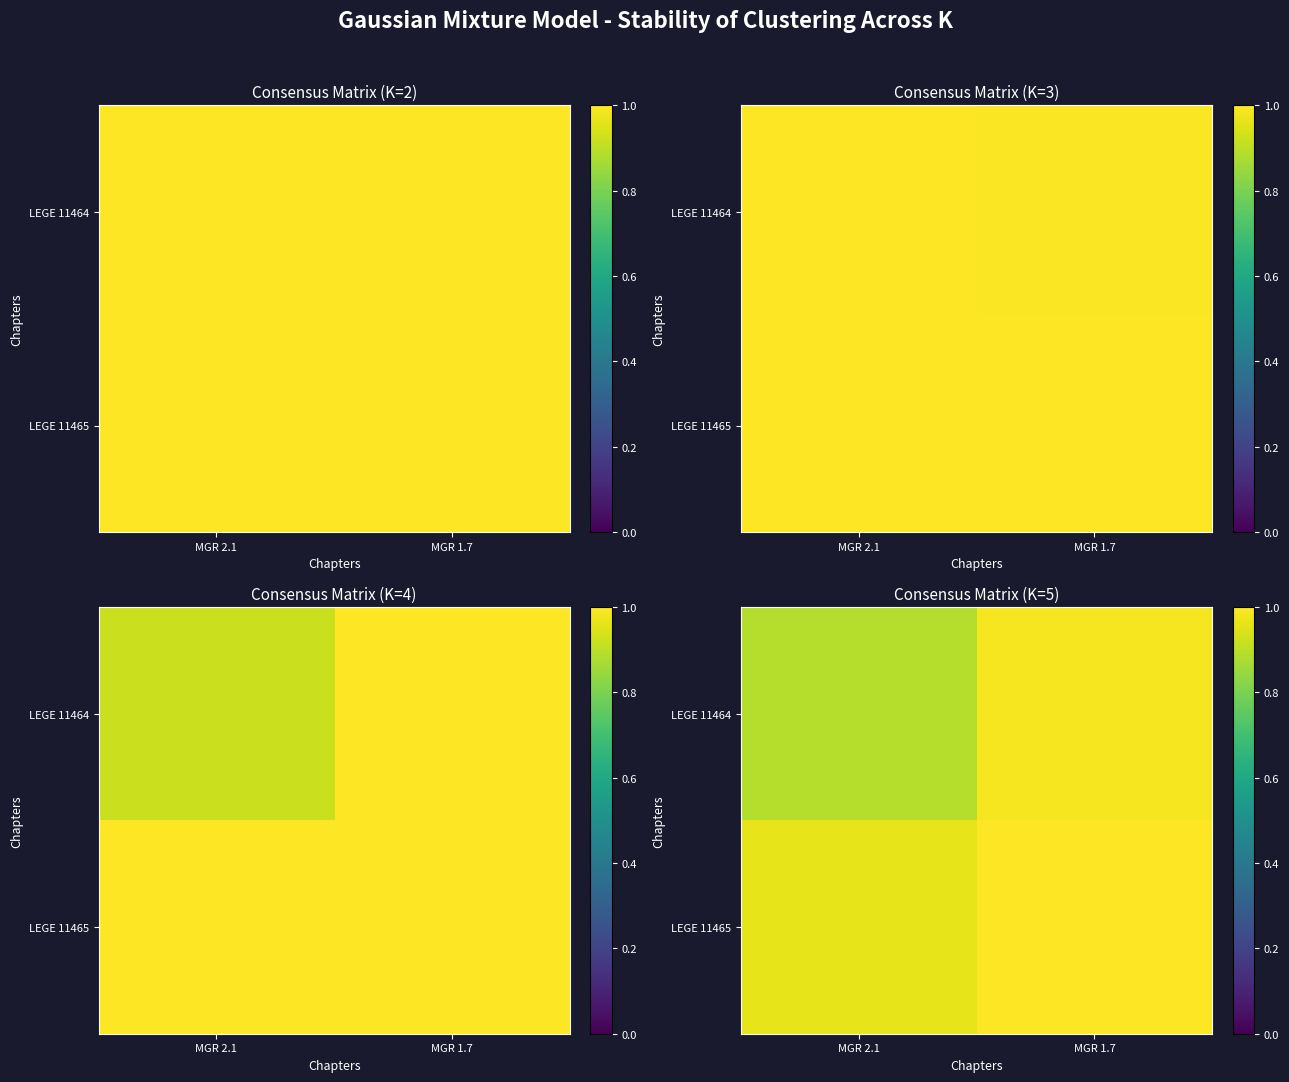

The value of LEGE 11465 at MGR 1.7 is 0.5. True or false?

False